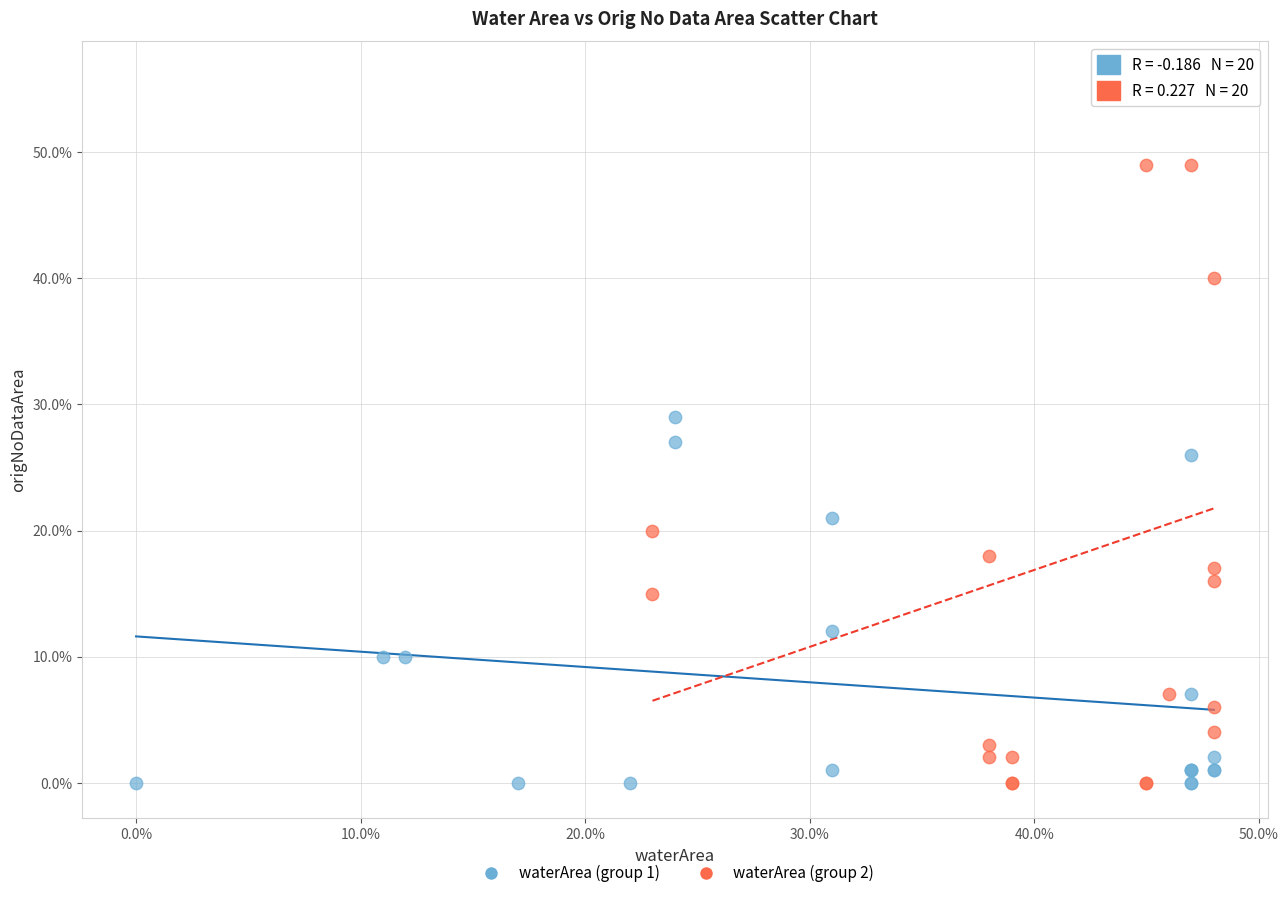

What are all the series names shown in the legend?

waterArea (group 1), waterArea (group 2)